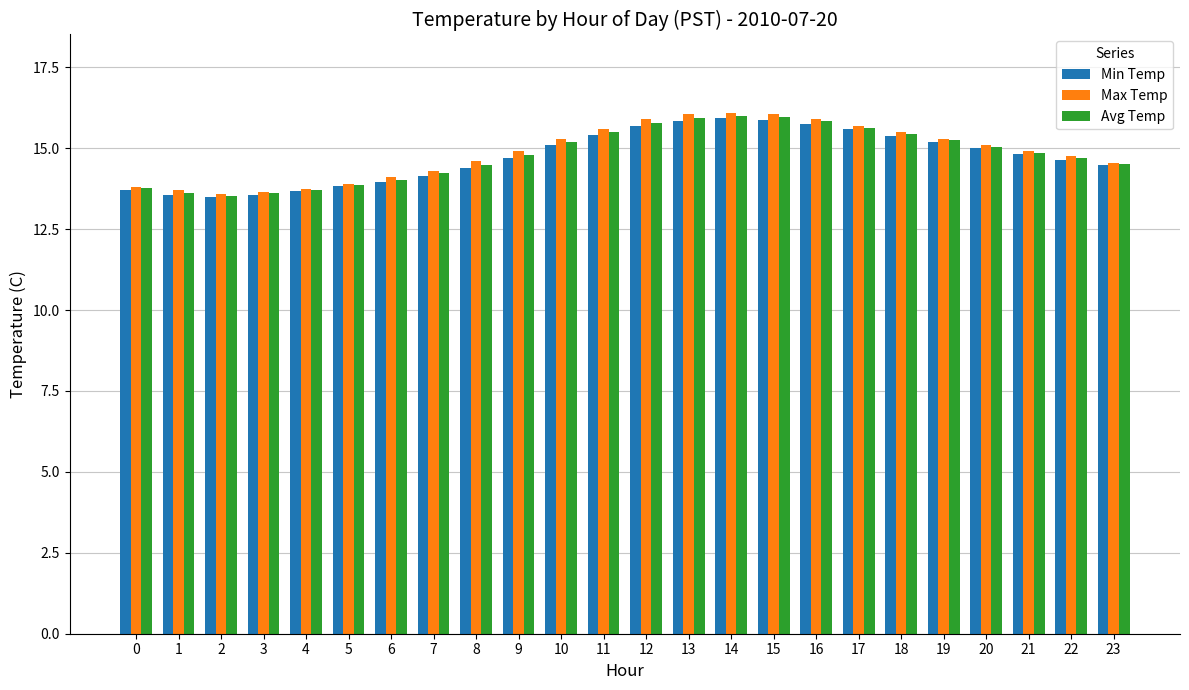

Is the value of Avg Temp at 11 greater than the value of Min Temp at 8?

Yes